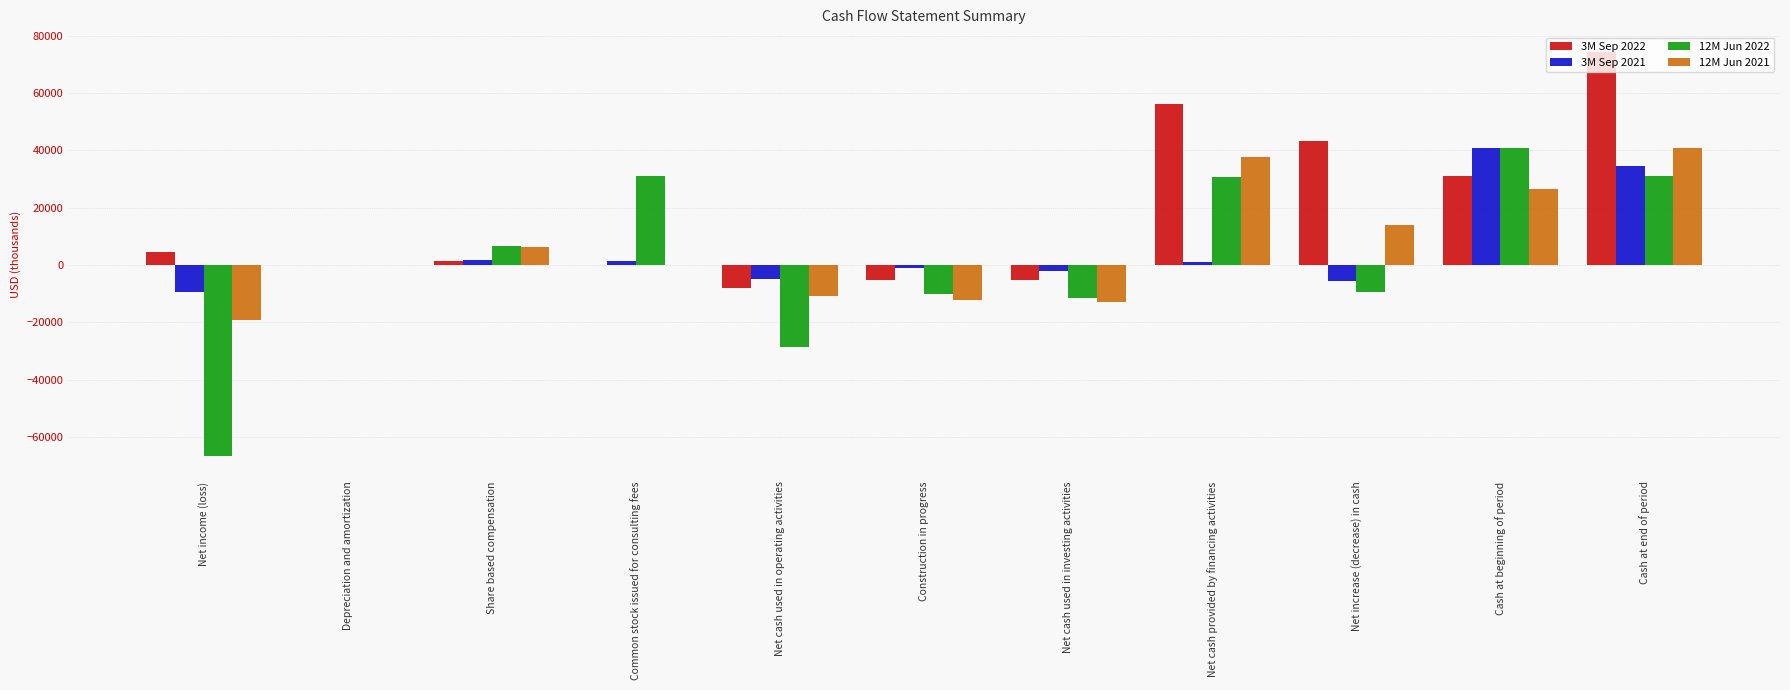

Does the chart contain stacked bars?

No